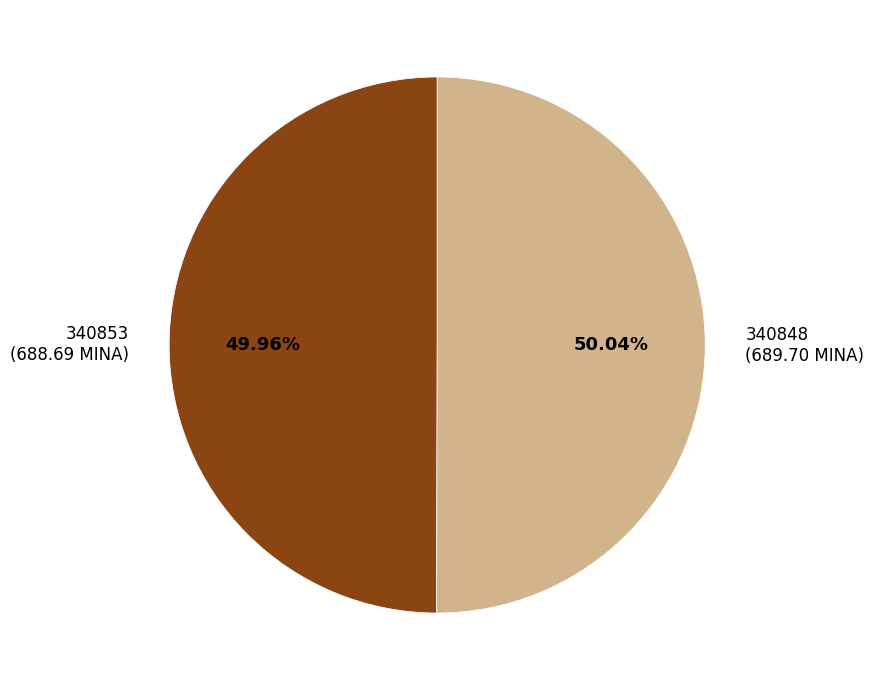

Count the number of slices in the pie.

2